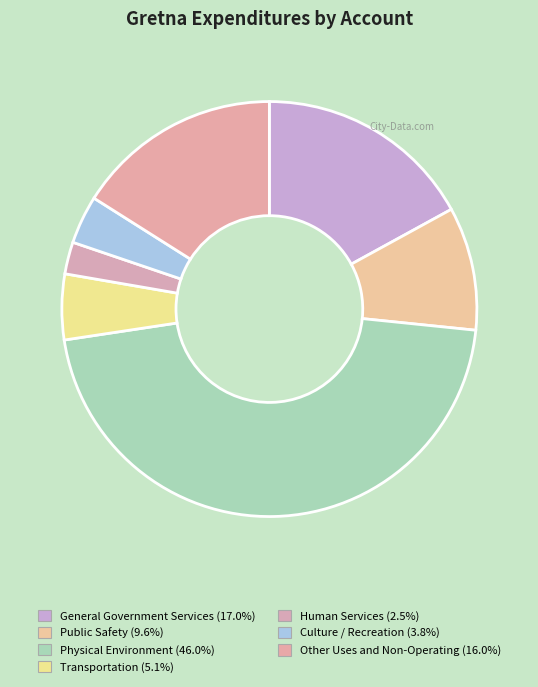

Rank the categories by value from highest to lowest.

Physical Environment, General Government Services, Other Uses and Non-Operating, Public Safety, Transportation, Culture / Recreation, Human Services